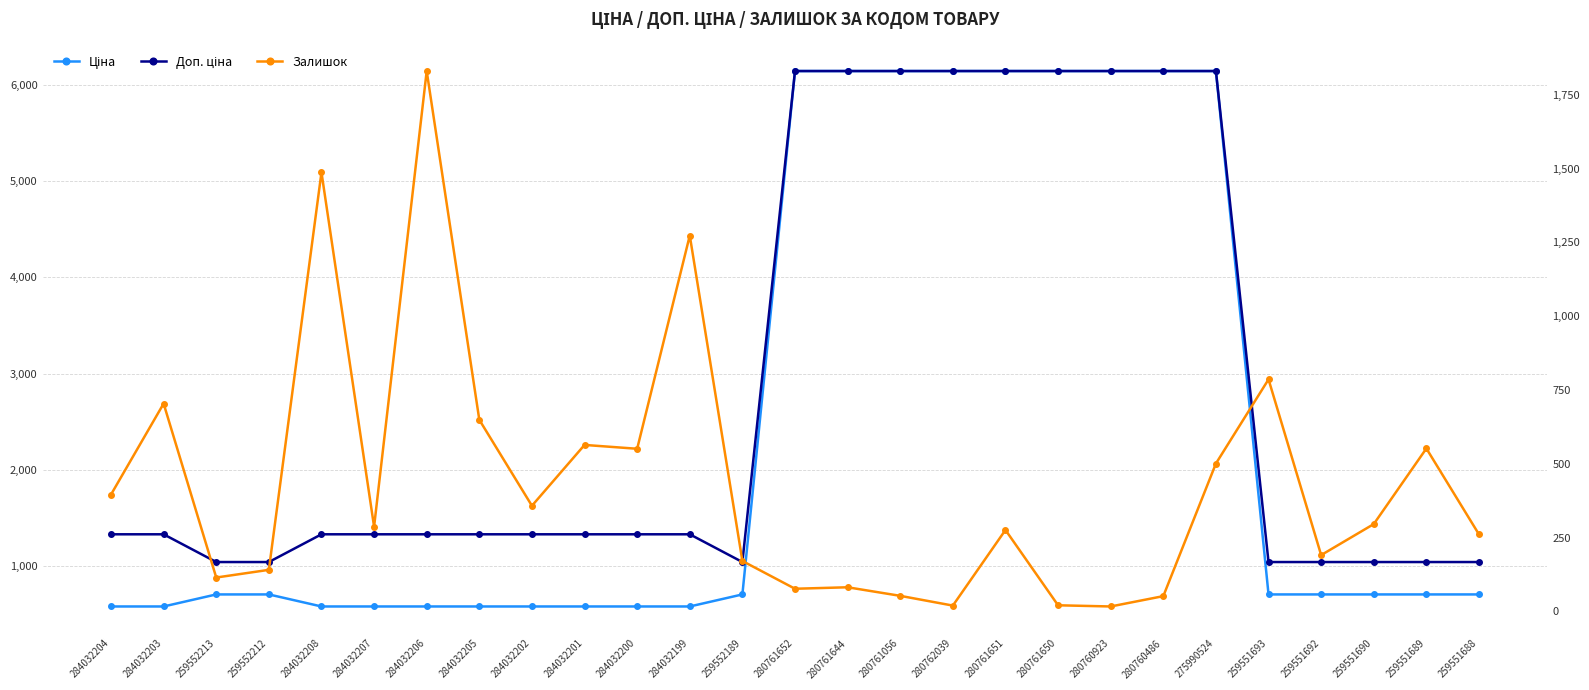

What is the value of the Доп. ціна point at the 11th from the left?

1330.3